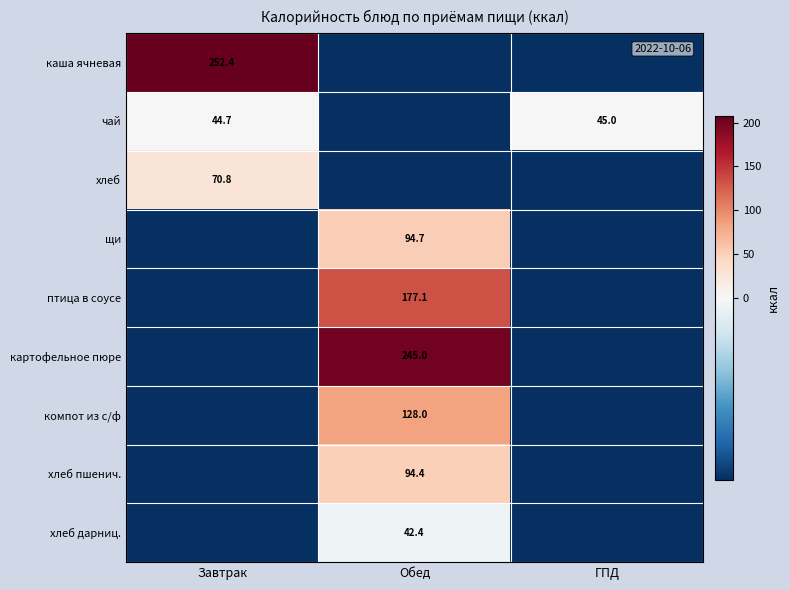

List the series in order of their peak value, highest first.

каша ячневая, картофельное пюре, птица в соусе, компот из с/ф, щи, хлеб пшенич., хлеб, чай, хлеб дарниц.